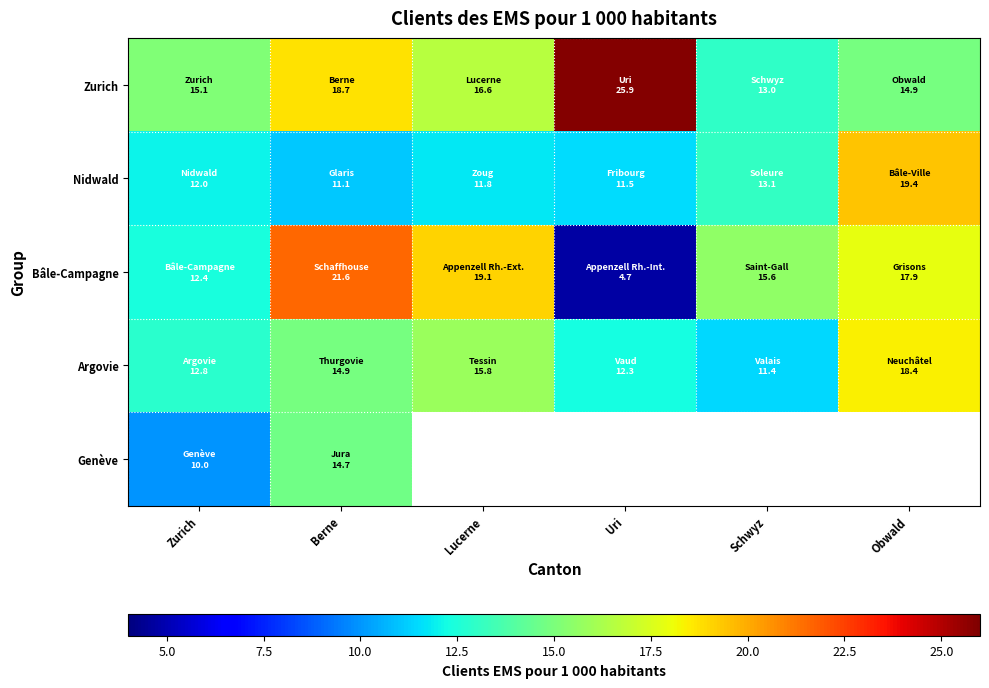

At which label is Genève closest to 12?

Zurich